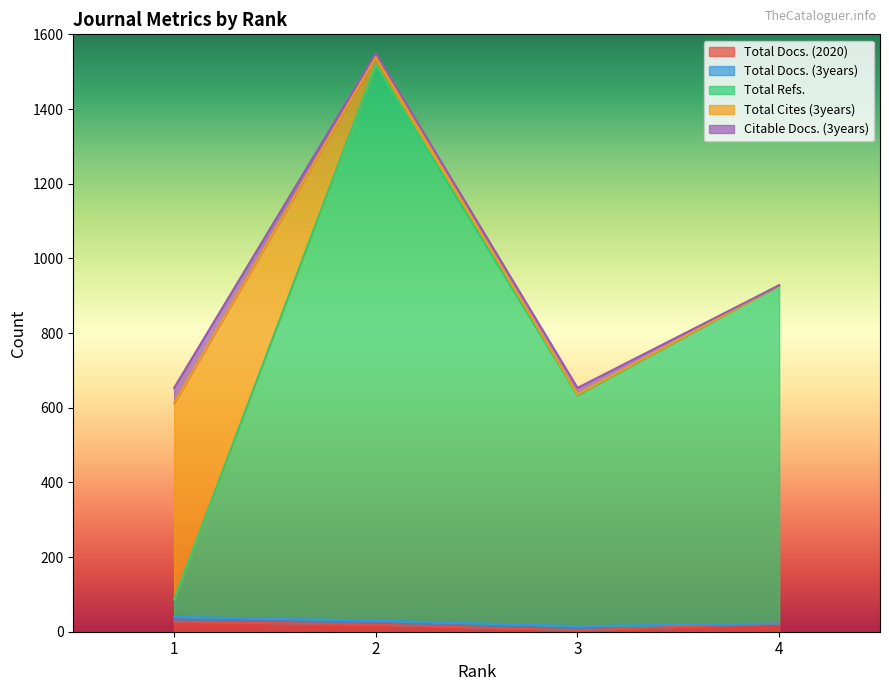

At which category is the sum across all series the highest?

2